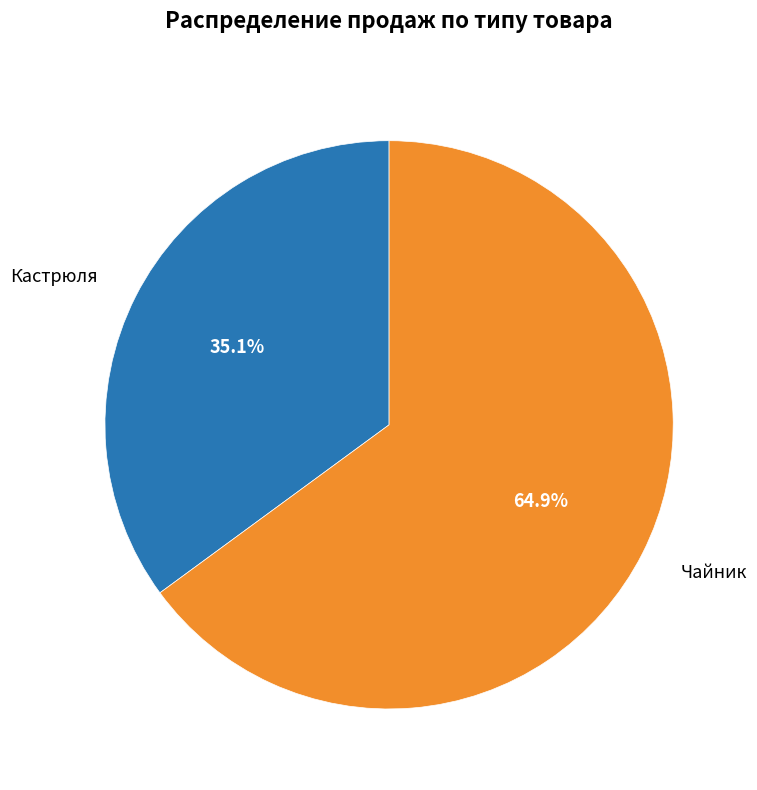

How many slices are in this pie chart?

2